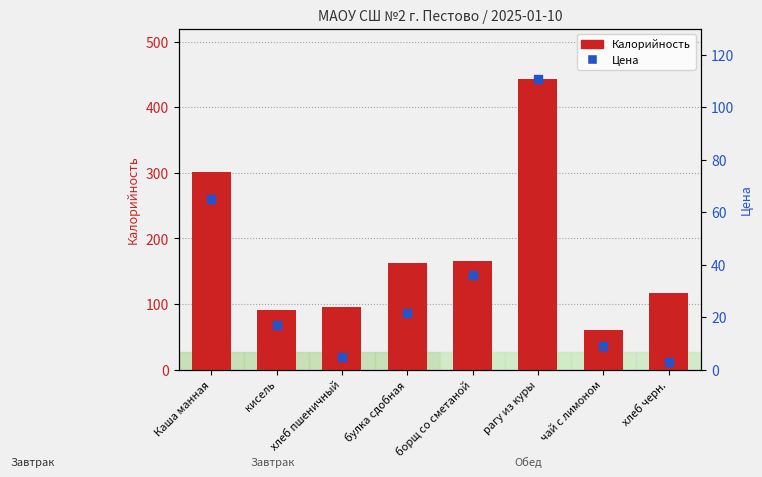

What are all the series names shown in the legend?

Калорийность, Цена